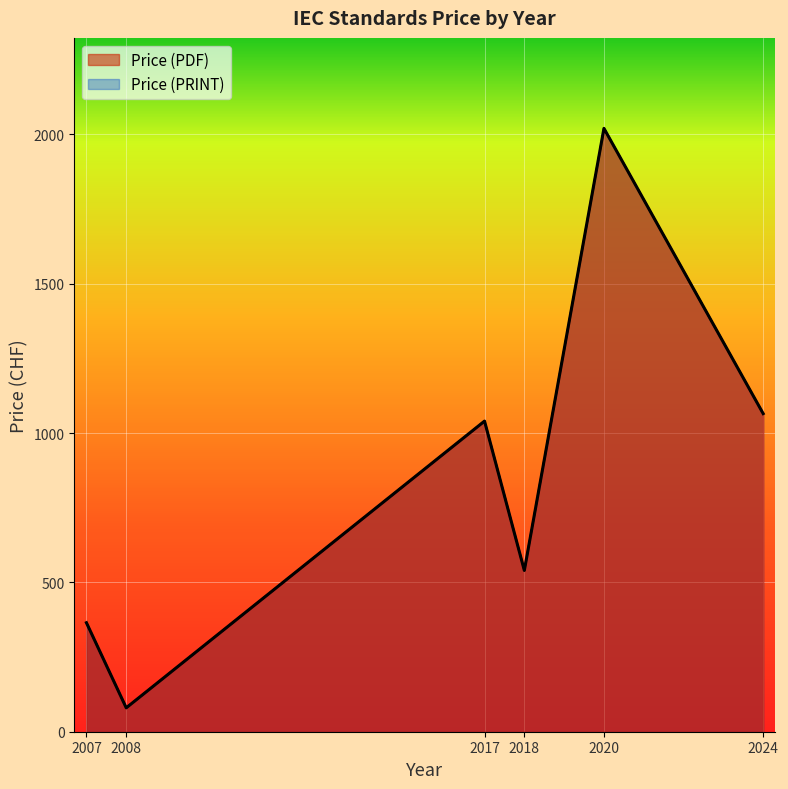

At which label does Price (PRINT) reach its peak?

2020